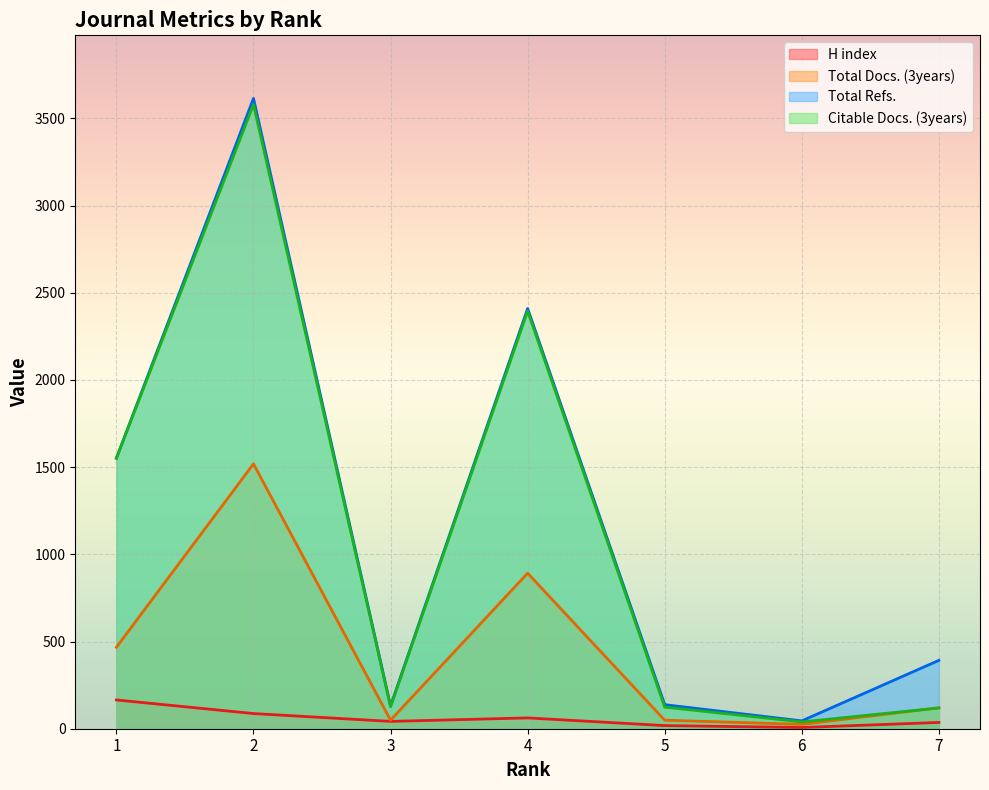

Which has a higher value, 2 or 1?

1